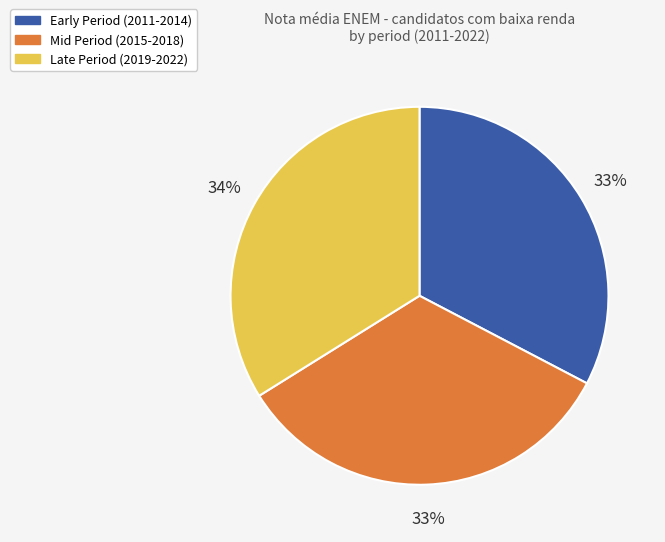

Is it true that Early Period (2011-2014) is 39% of the pie?

False